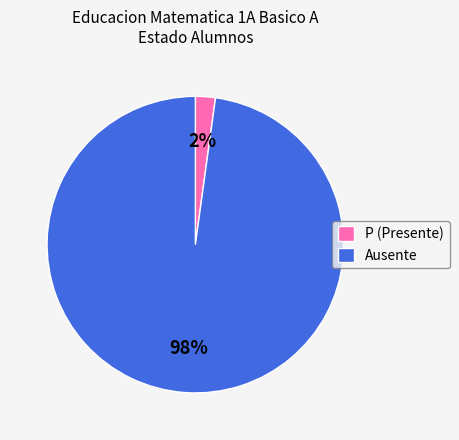

What is the majority slice?

Ausente